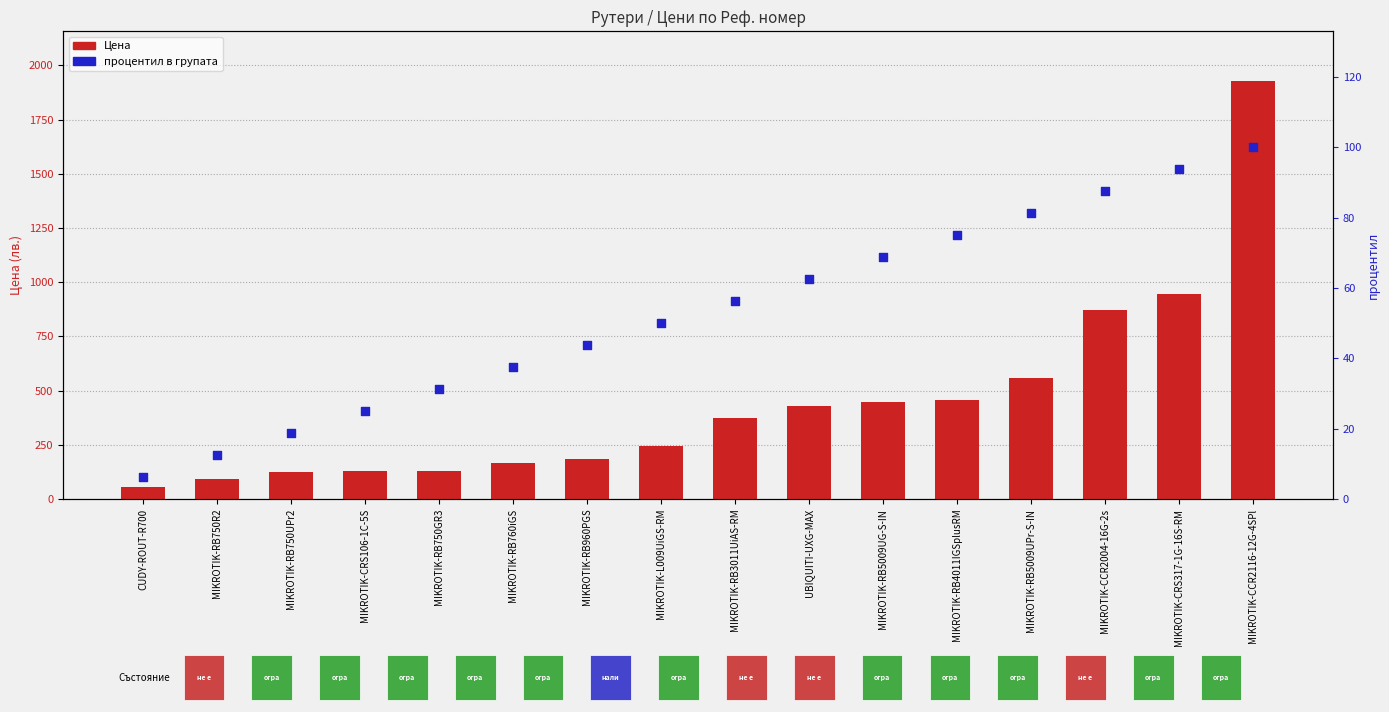

What is the total value across all series at CUDY-ROUT-R700?

61.7